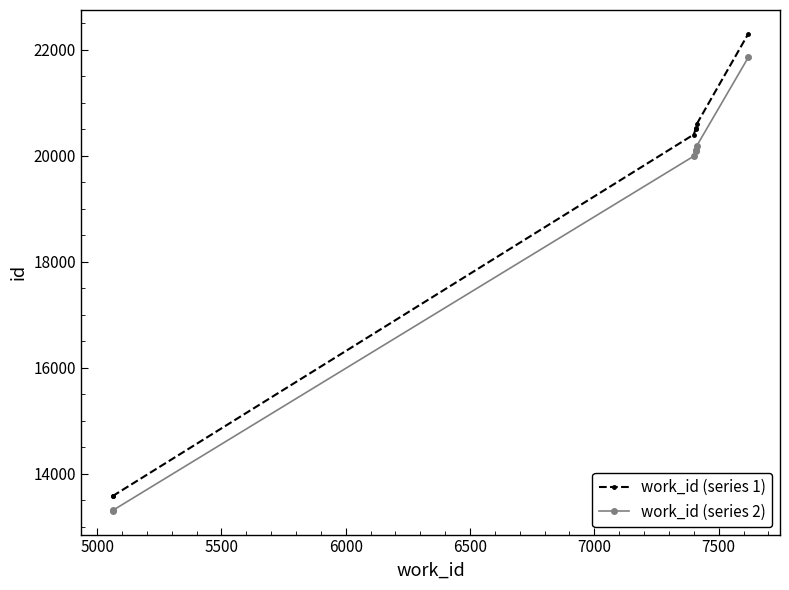

True or false: work_id (series 2) and work_id (series 1) cross at least once.

False